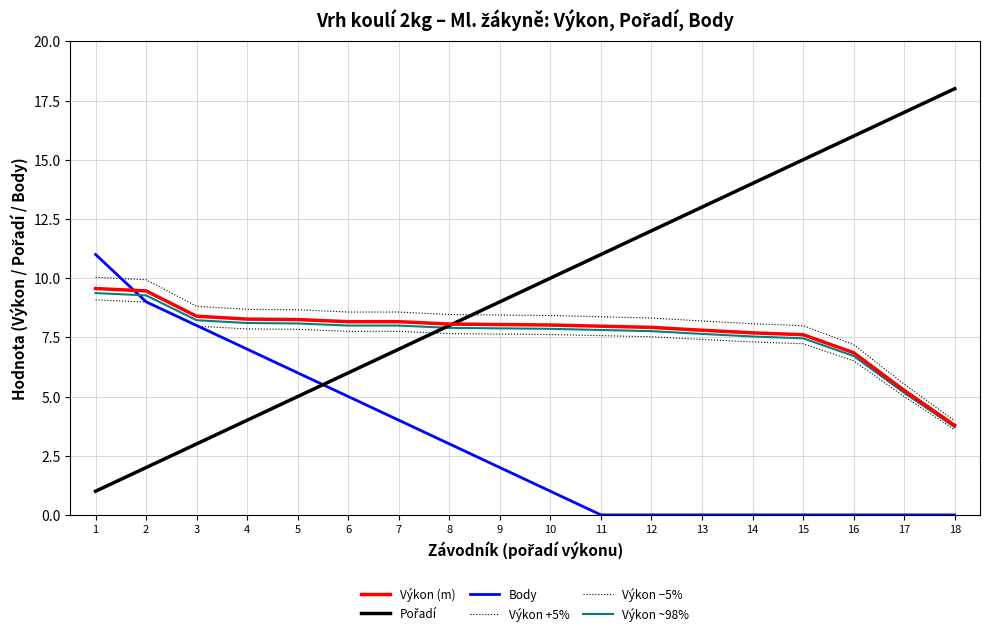

Does the chart have visible grid lines?

Yes